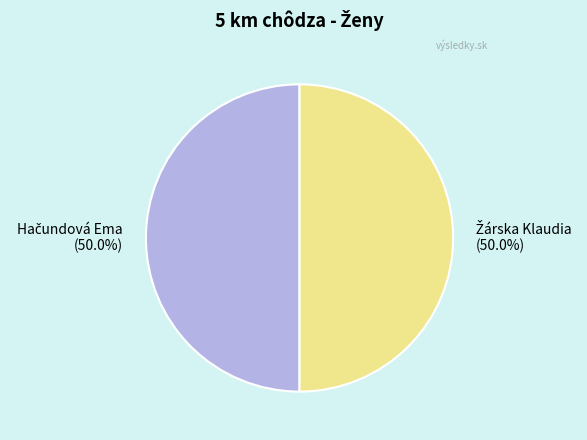

True or false: Hačundová Ema accounts for 63% of the total.

False